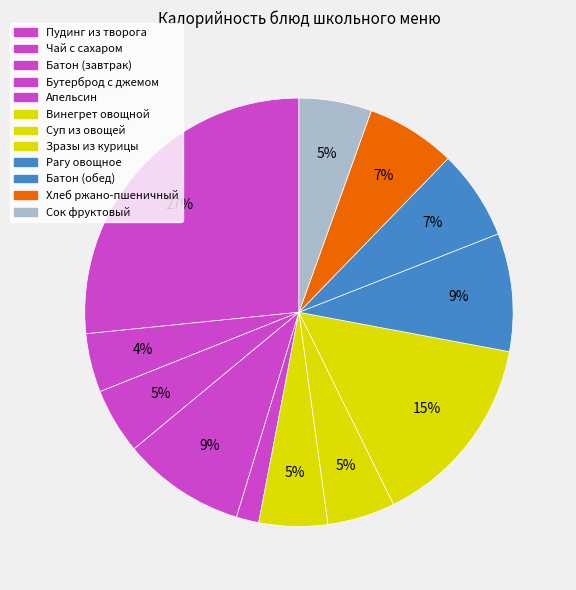

Count the number of slices in the pie.

12